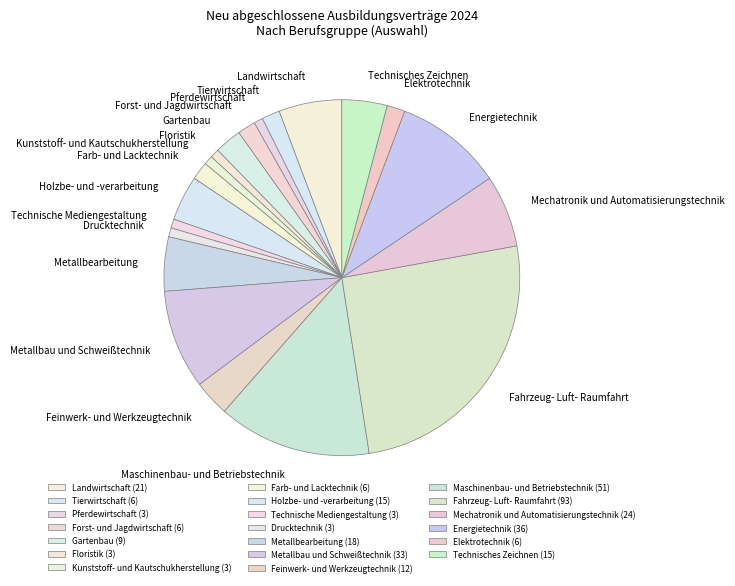

Approximately how many times larger is the value at Metallbau und Schweißtechnik compared to Maschinenbau- und Betriebstechnik?

0.6